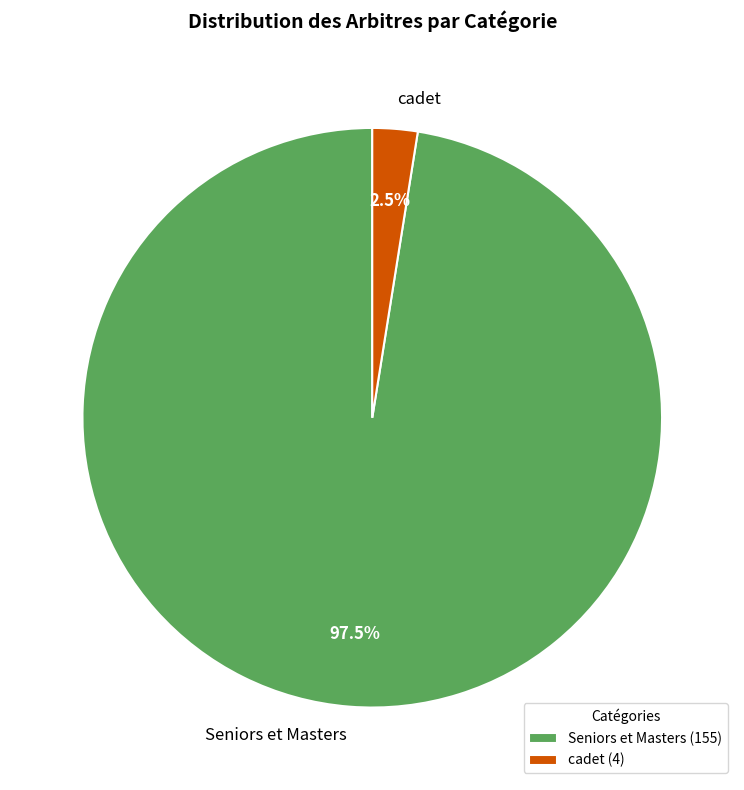

Does any single category account for the majority?

Yes